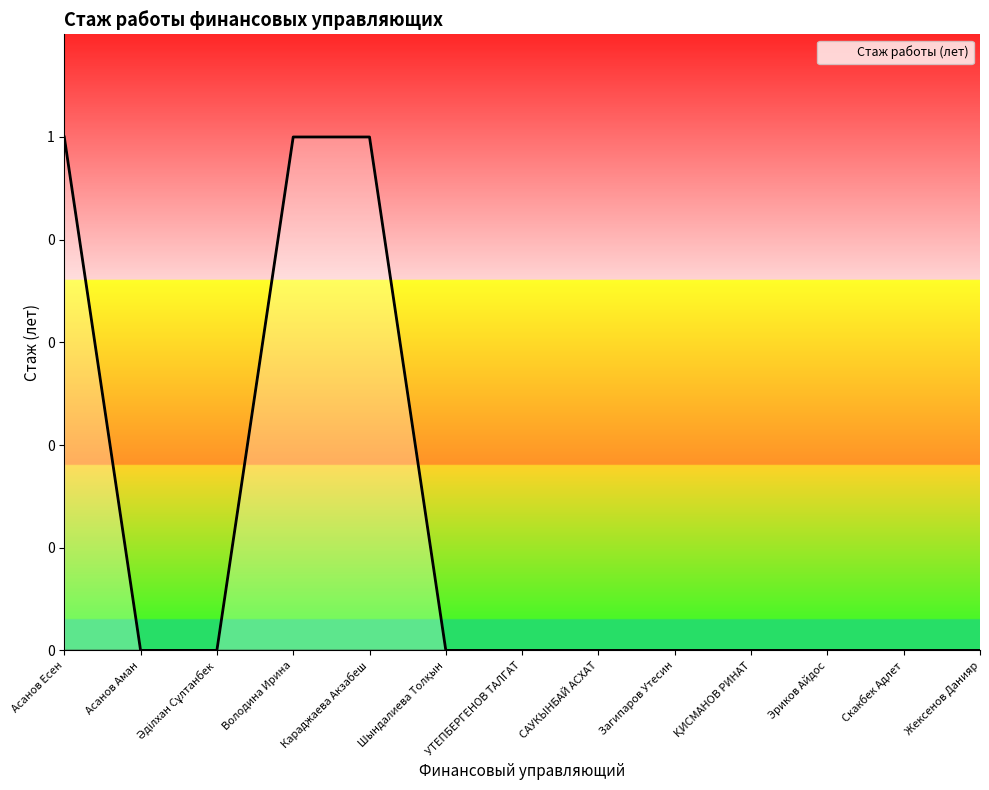

Is this an area chart (filled region under the line)?

Yes